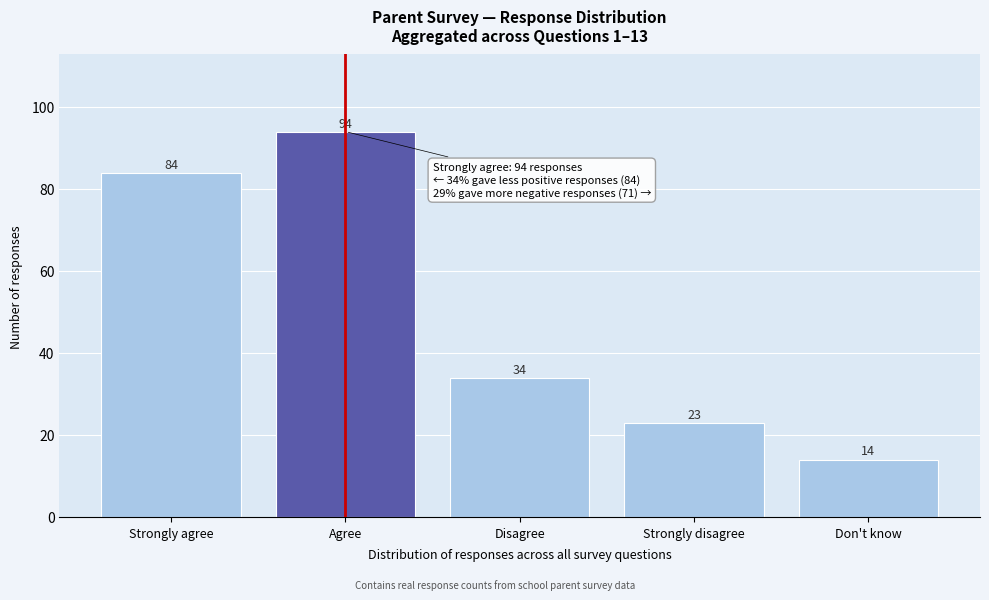

Reading left to right, extract all data points from this chart.

Strongly agree=84	Agree=94	Disagree=34	Strongly disagree=23	Don't know=14